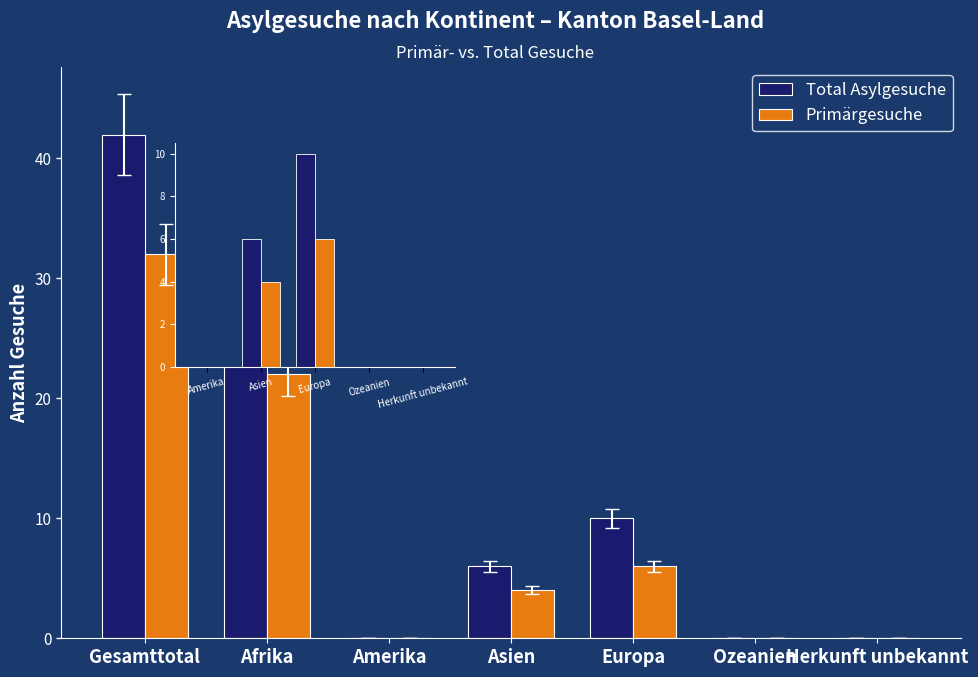

What are all the series names shown in the legend?

Total Asylgesuche, Primärgesuche